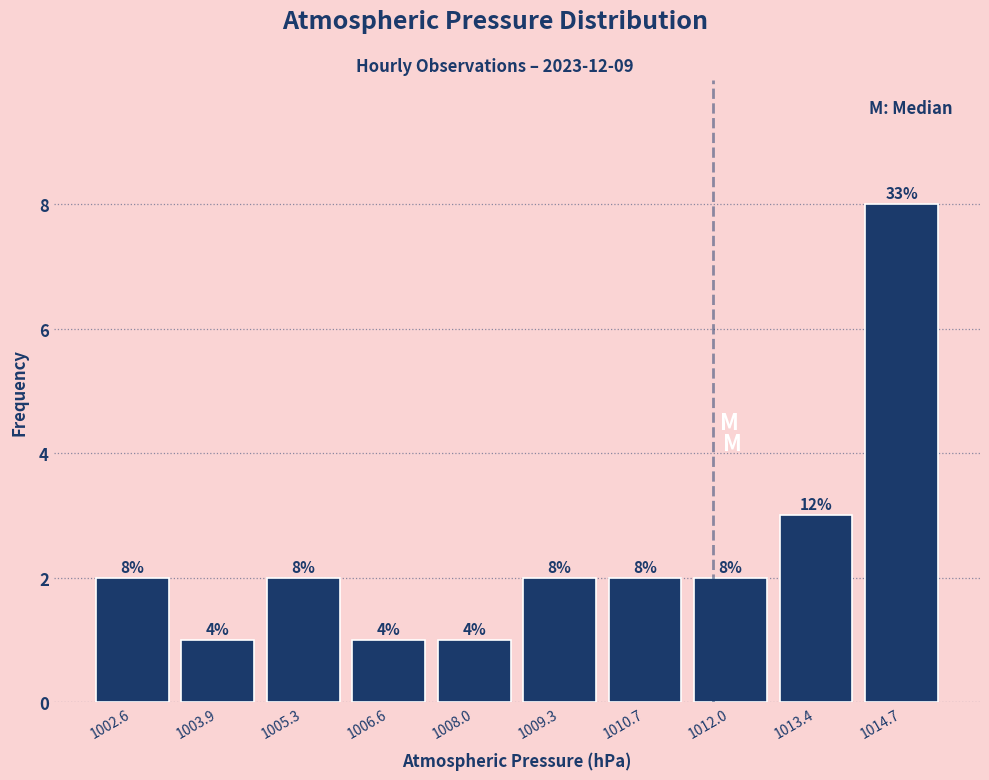

Over which range of the x-axis is the bar tallest?

1014.05 to 1015.40